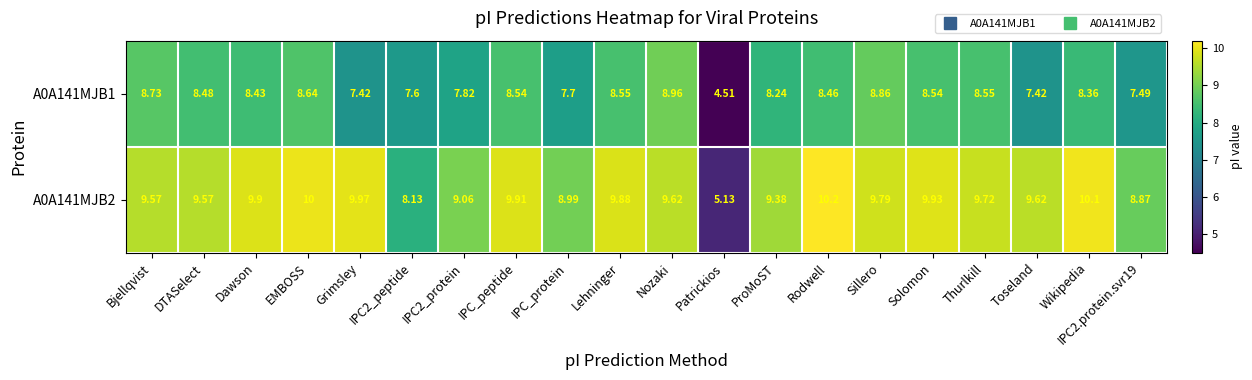

Where does the A0A141MJB2 series first go above 9?

Bjellqvist